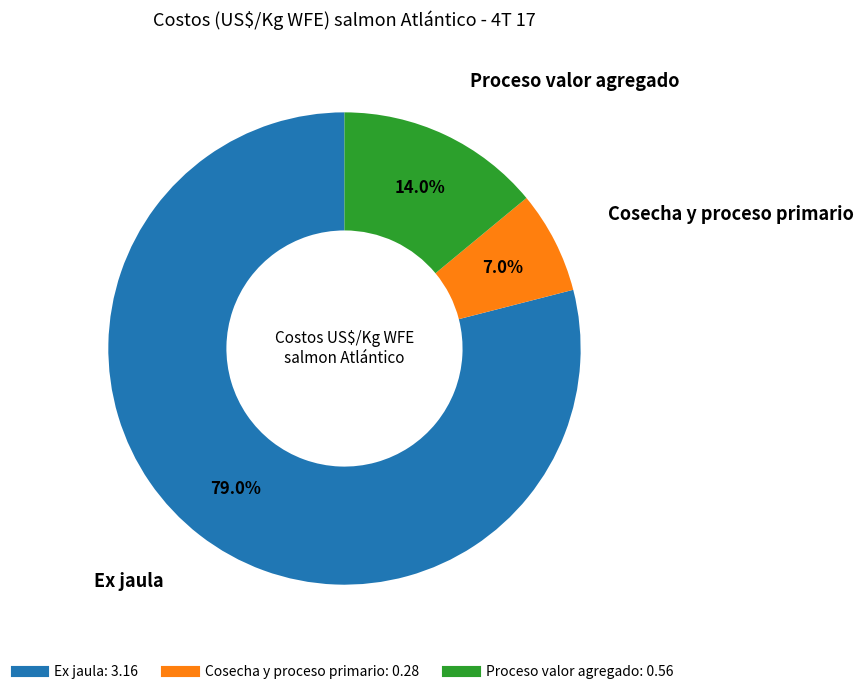

To the nearest percent, what portion does Ex jaula represent?

79%